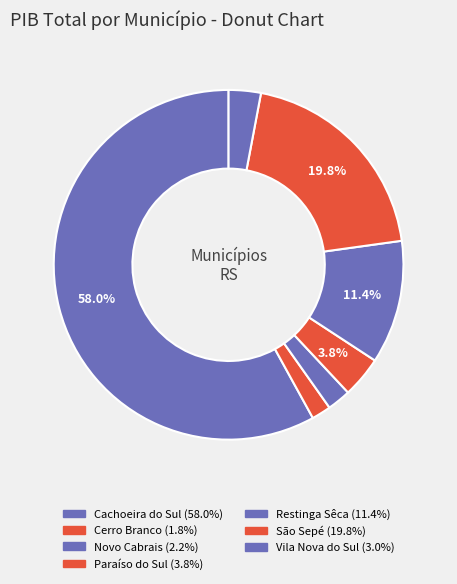

How many slices are in this pie chart?

7